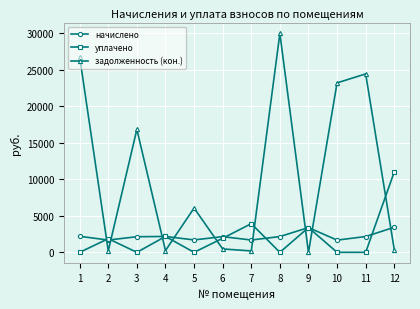

At which label is уплачено closest to 5500?

7